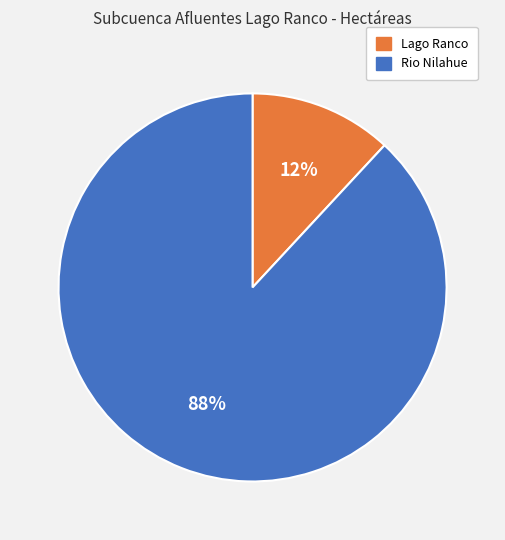

To the nearest percent, what portion does Lago Ranco represent?

12%